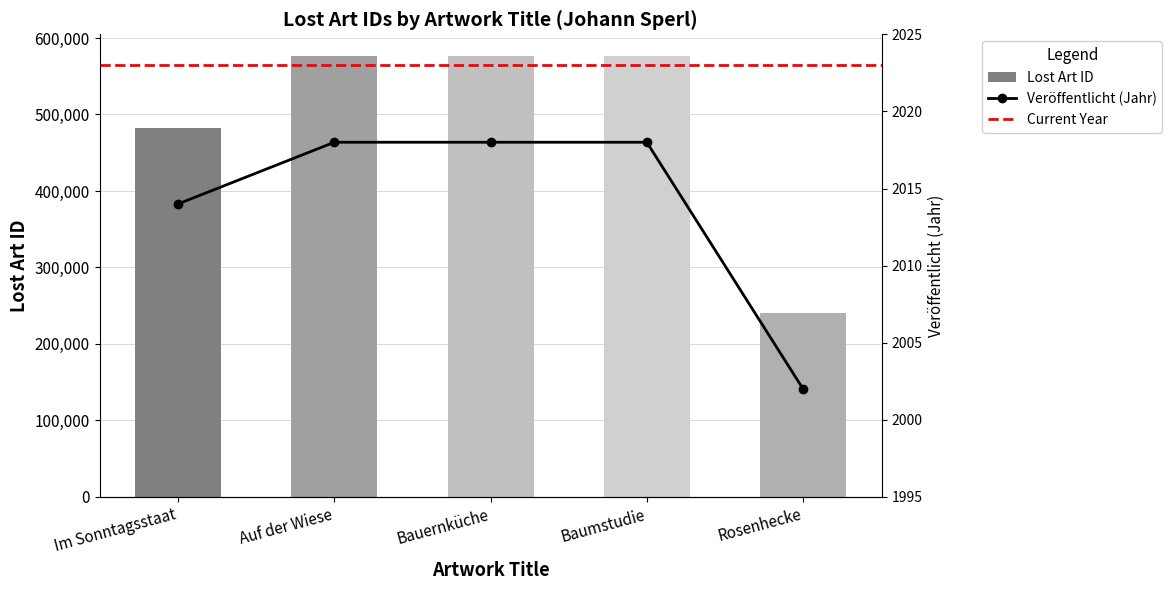

What is the difference between the maximum and minimum values?

335283